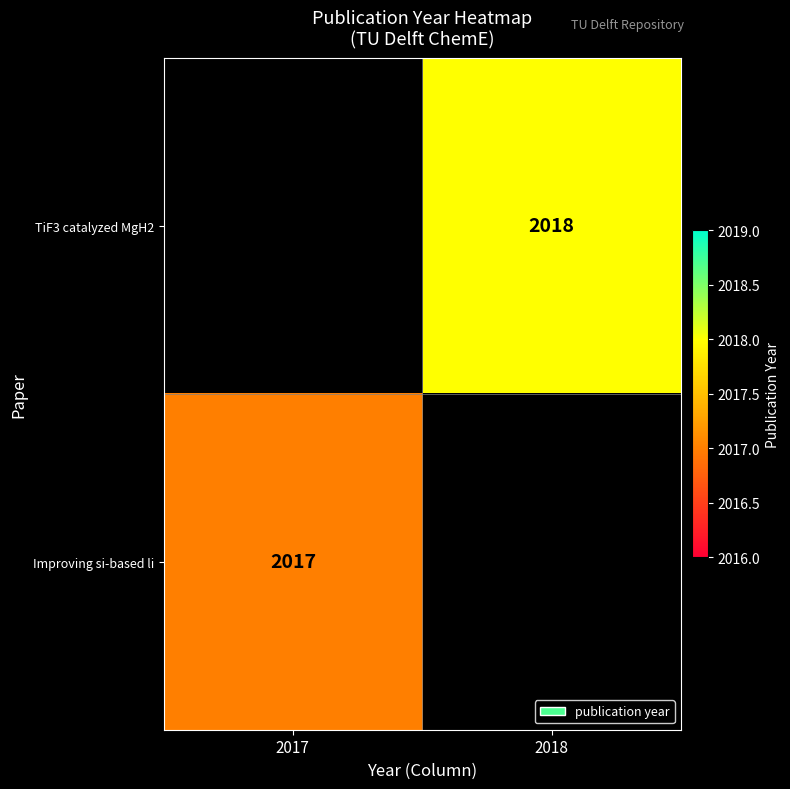

Is the value of Improving si-based li at 2017 greater than the value of TiF3 catalyzed MgH2 at 2018?

No